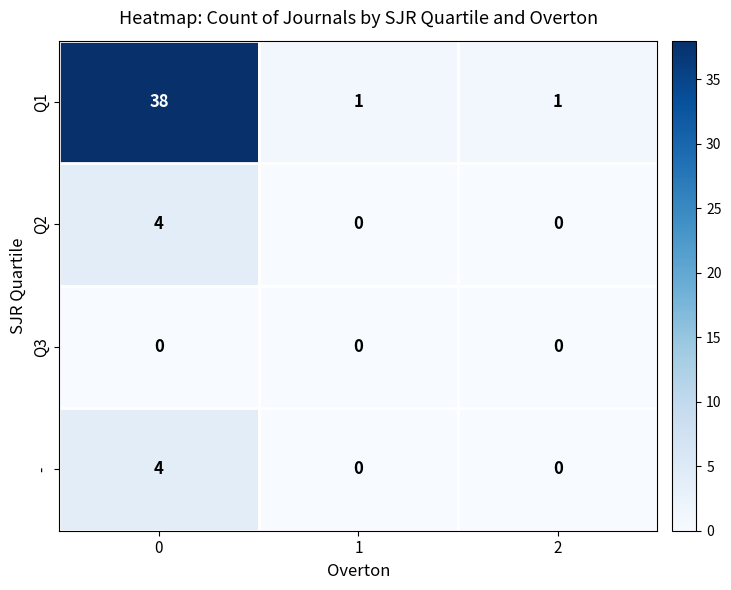

At how many categories does at least one series exceed 4?

1